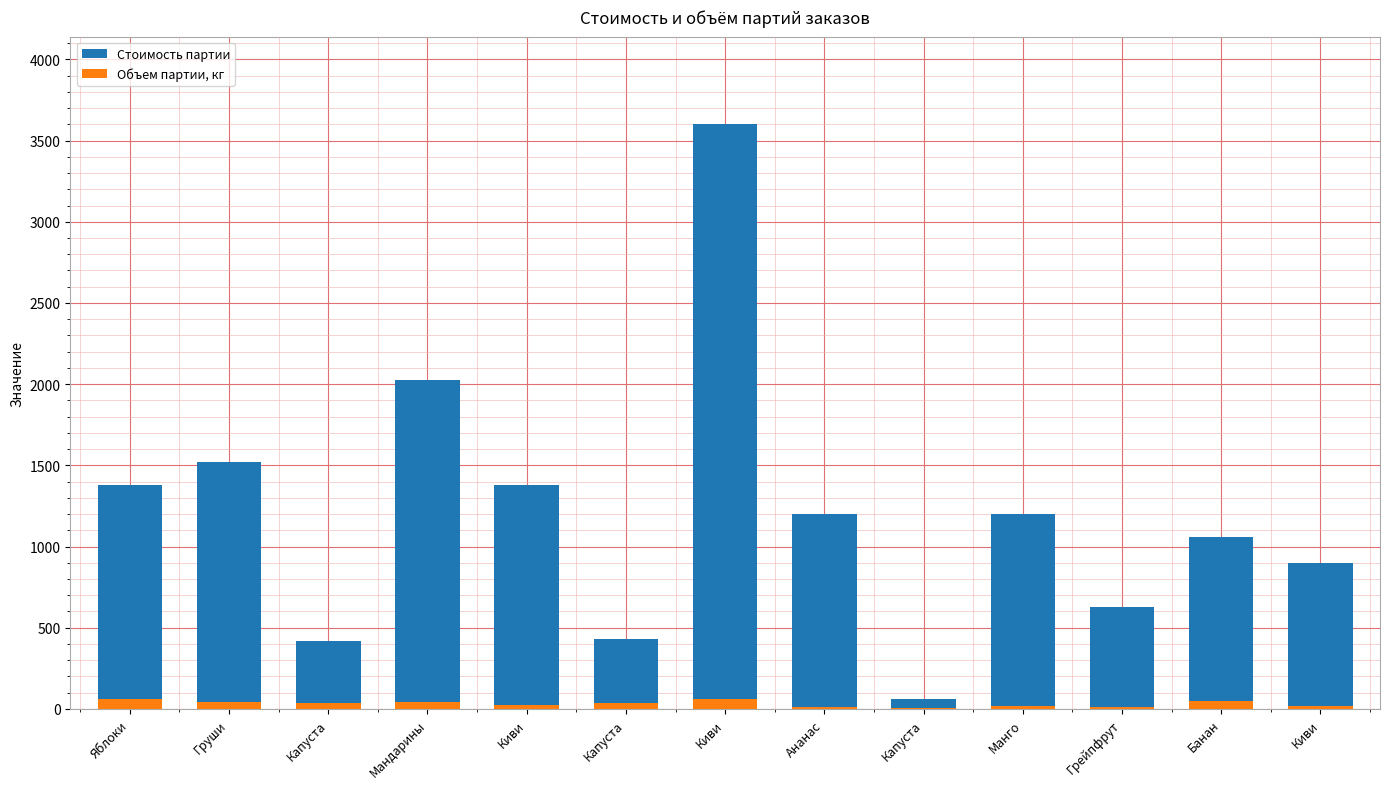

The Объем партии, кг series shows 25 at Капуста. True or false?

False